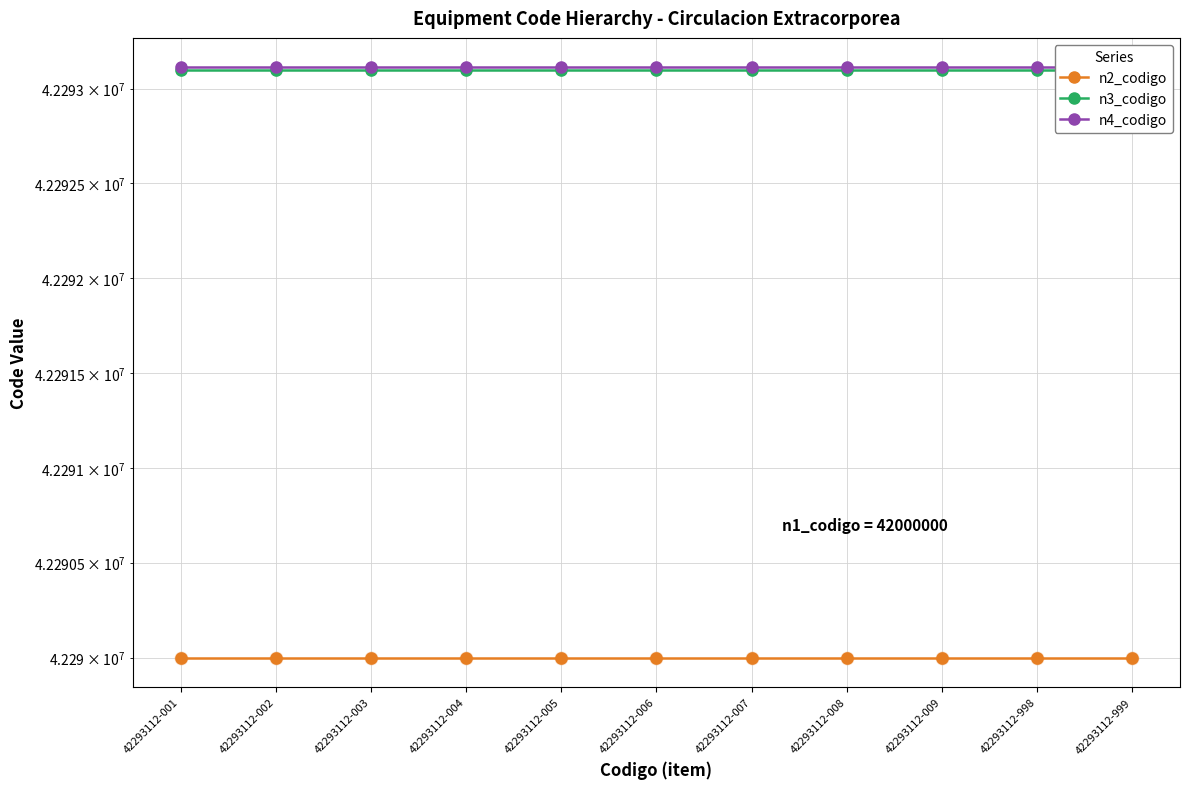

What is the total value across all series at 42293112-006?

126876212